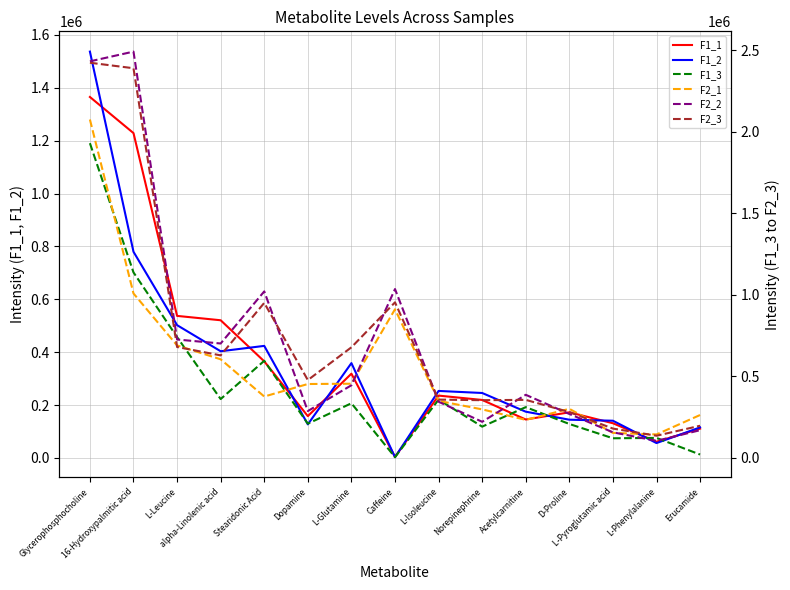

Is this an area chart (filled region under the line)?

No